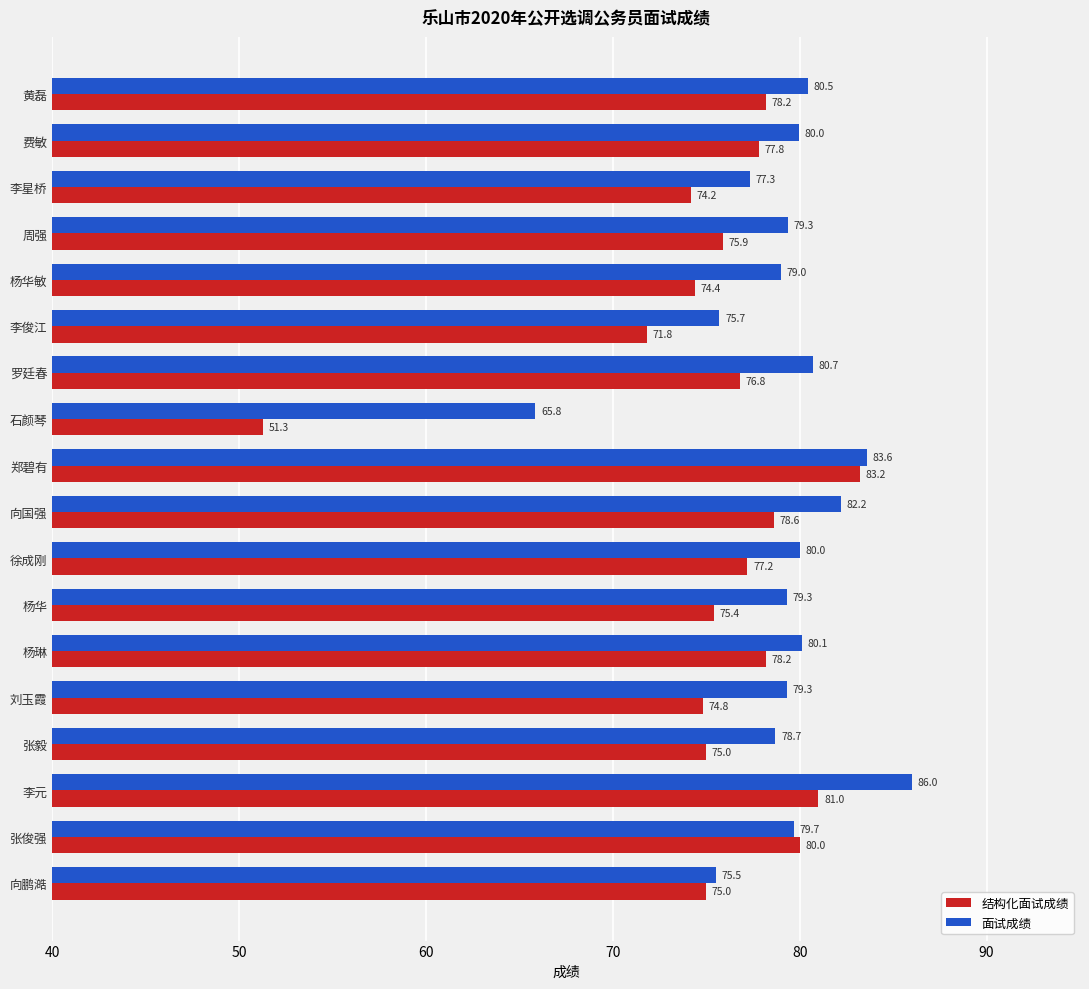

What is the average value of the 面试成绩 series?

79.0